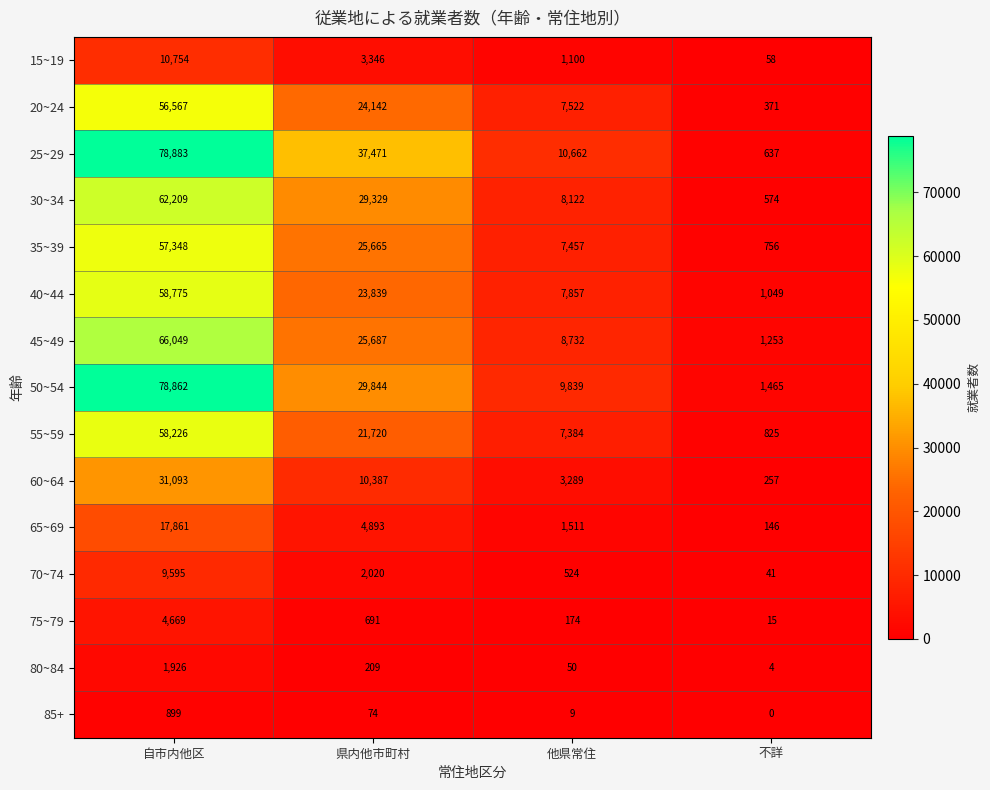

What is the sum of all 60~64 values?

45026